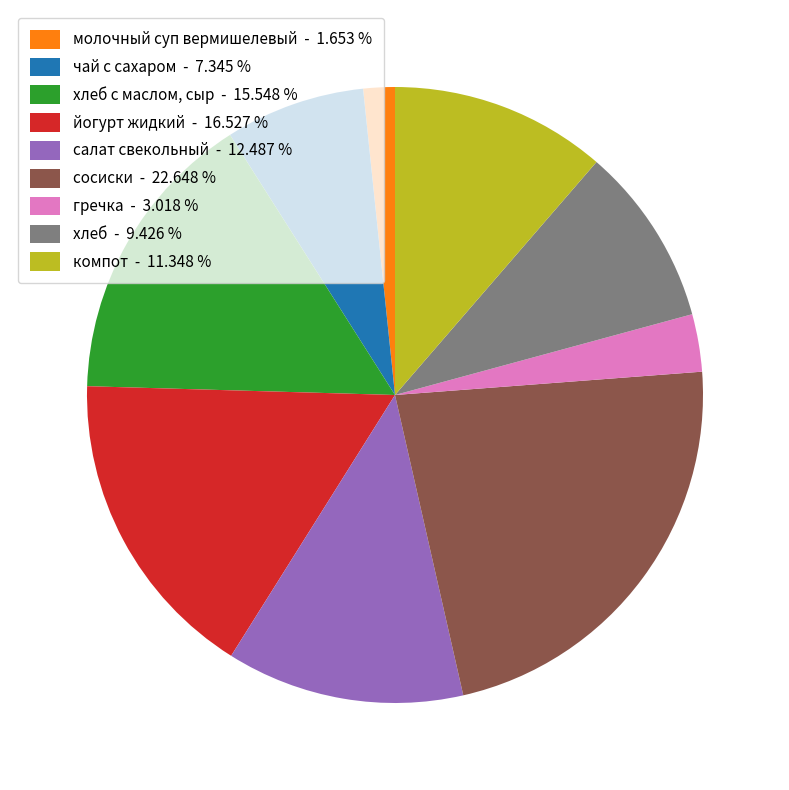

Approximately how many times larger is the value at компот - 11.348 % compared to гречка - 3.018 %?

3.8